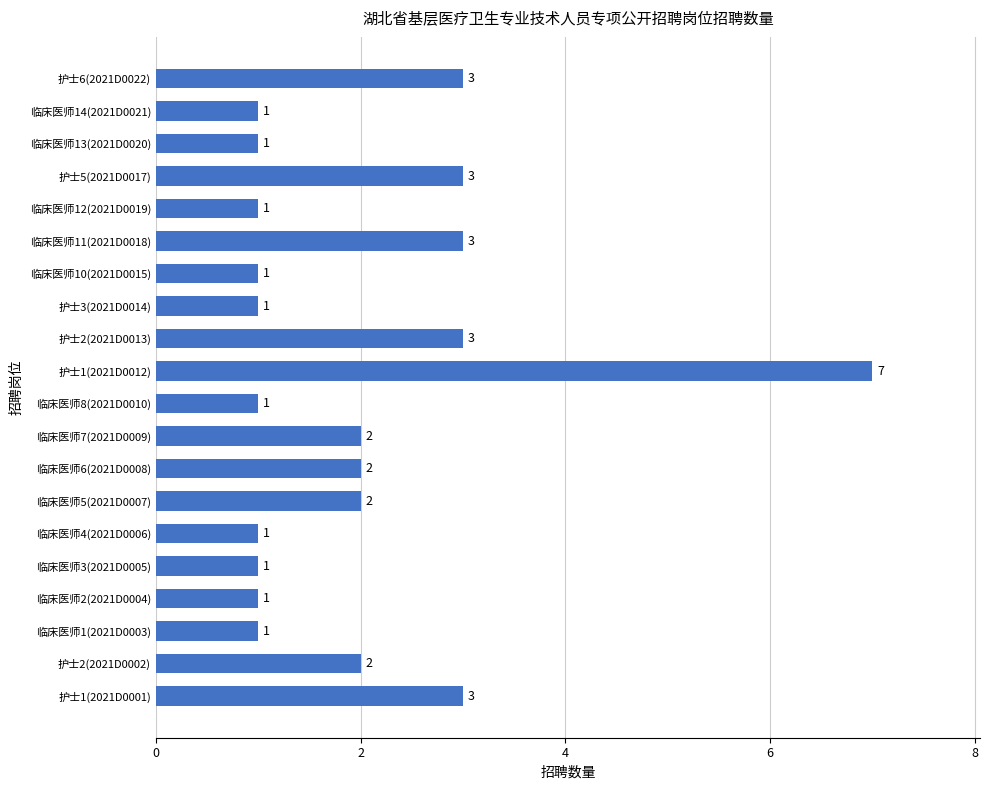

Which category has the highest value across all series?

护士1(2021D0012)